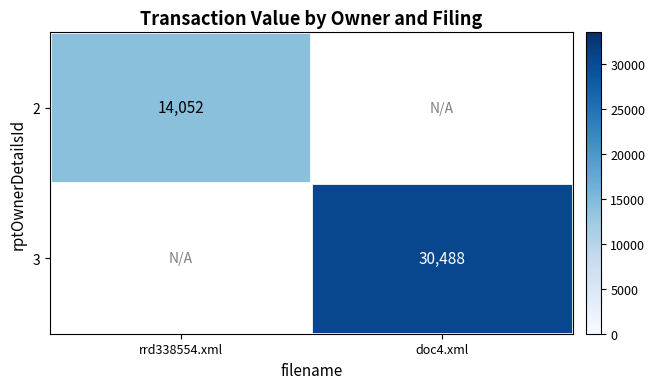

Count the number of data series in this chart.

2